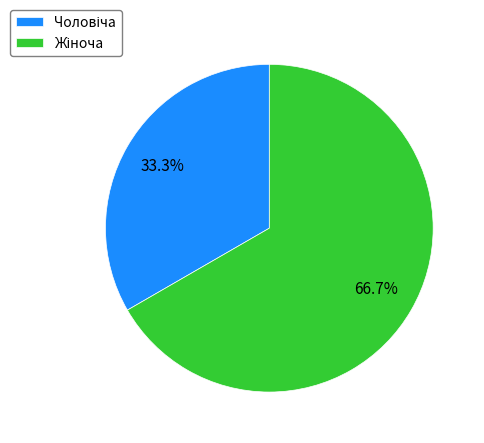

Does any single category account for the majority?

Yes